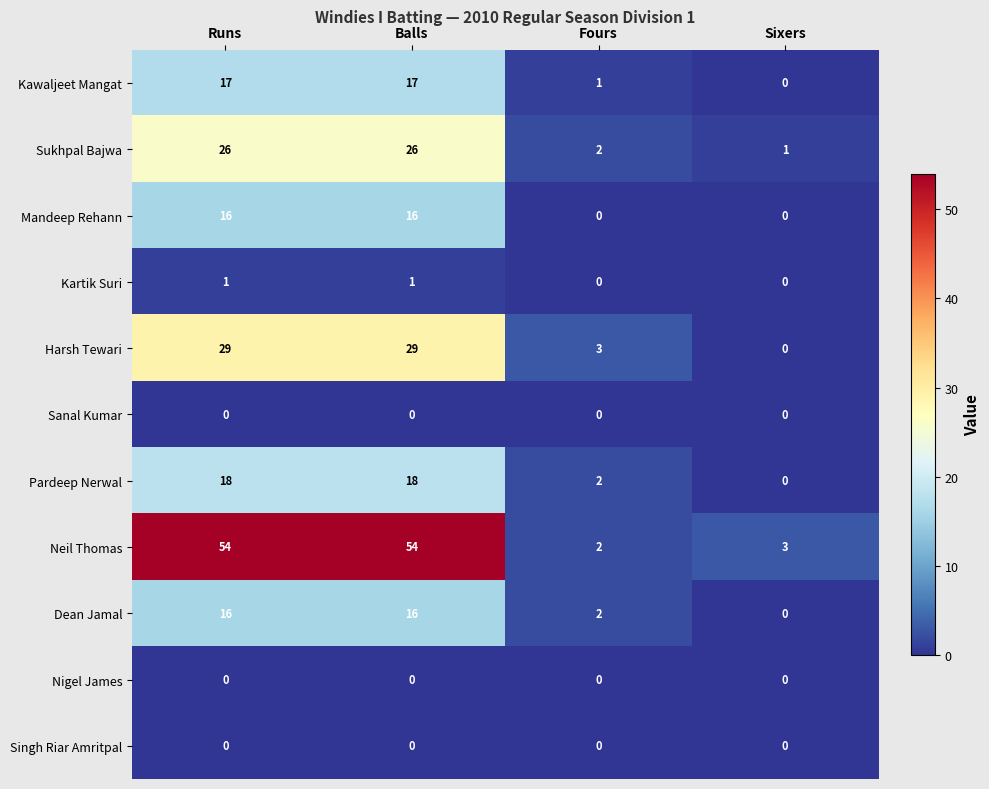

How many series are shown in this chart?

11